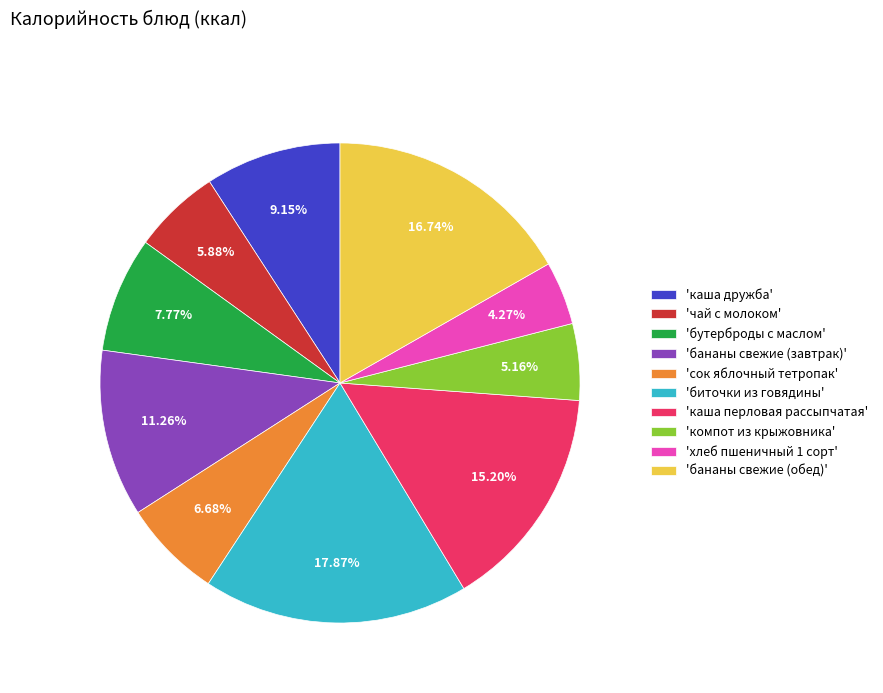

Do 'каша дружба' and 'биточки из говядины' together represent more than half of the pie?

No